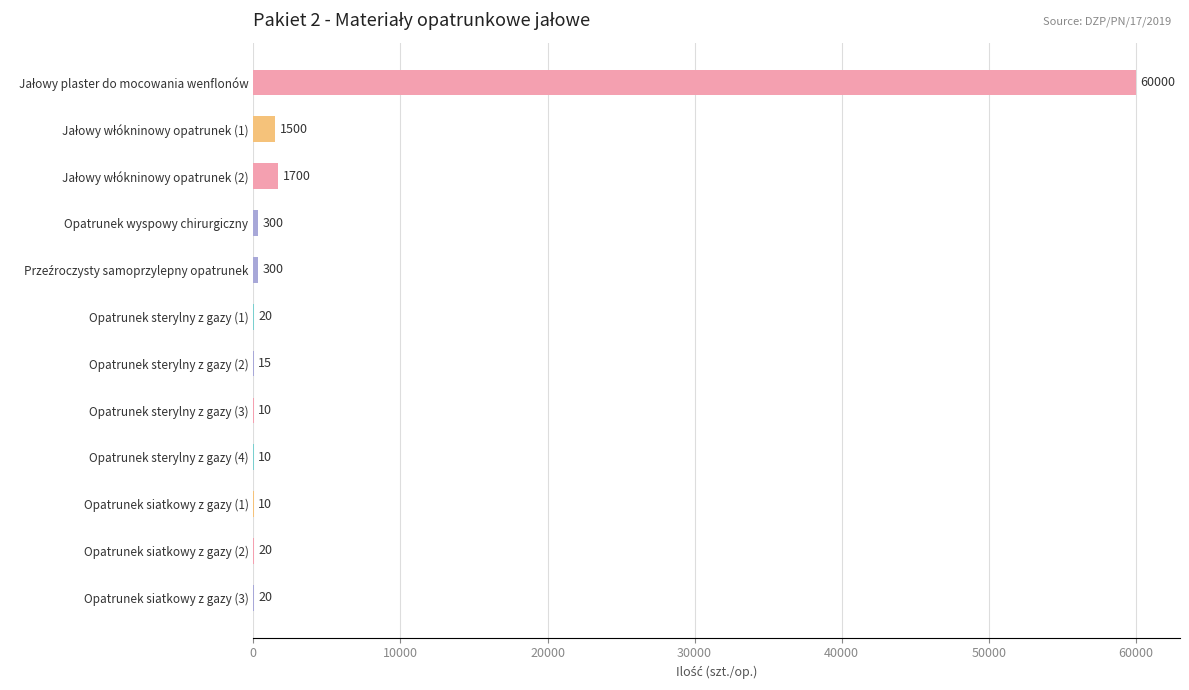

Is it true that the value at Opatrunek wyspowy chirurgiczny is 300?

True